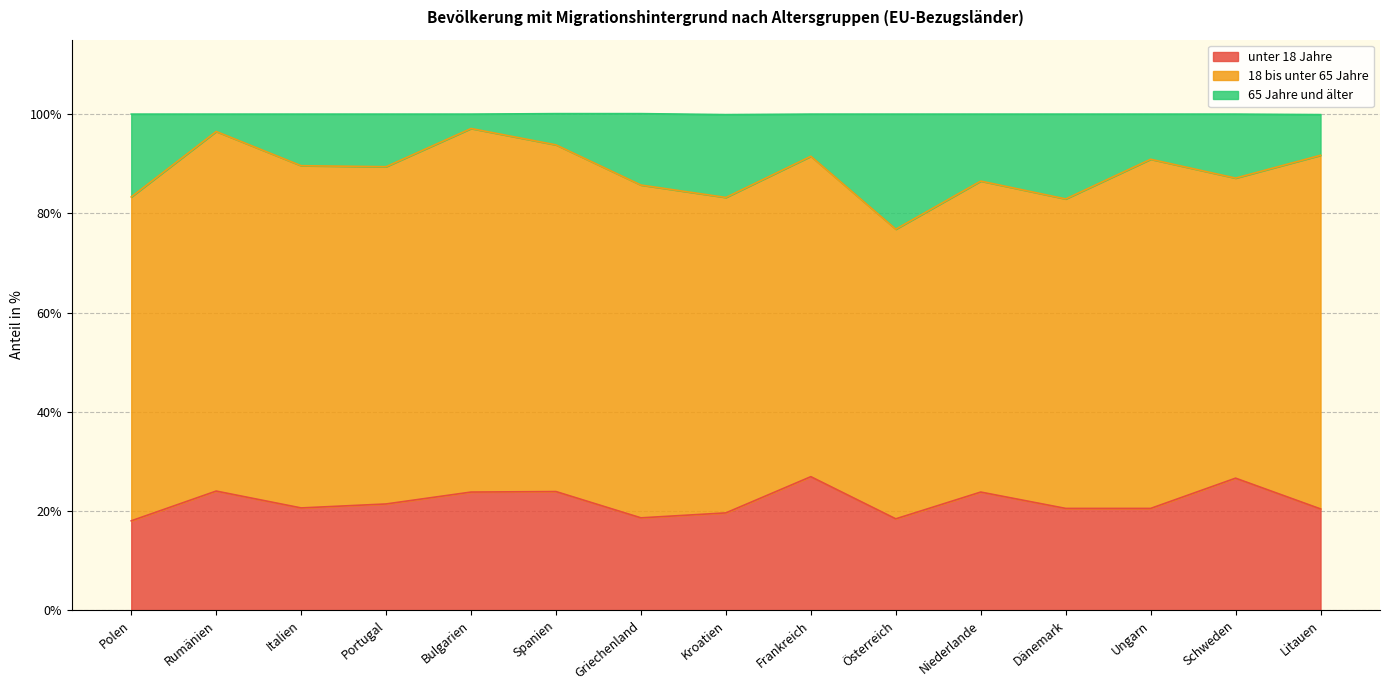

What is the total value across all series at Niederlande?

100.0